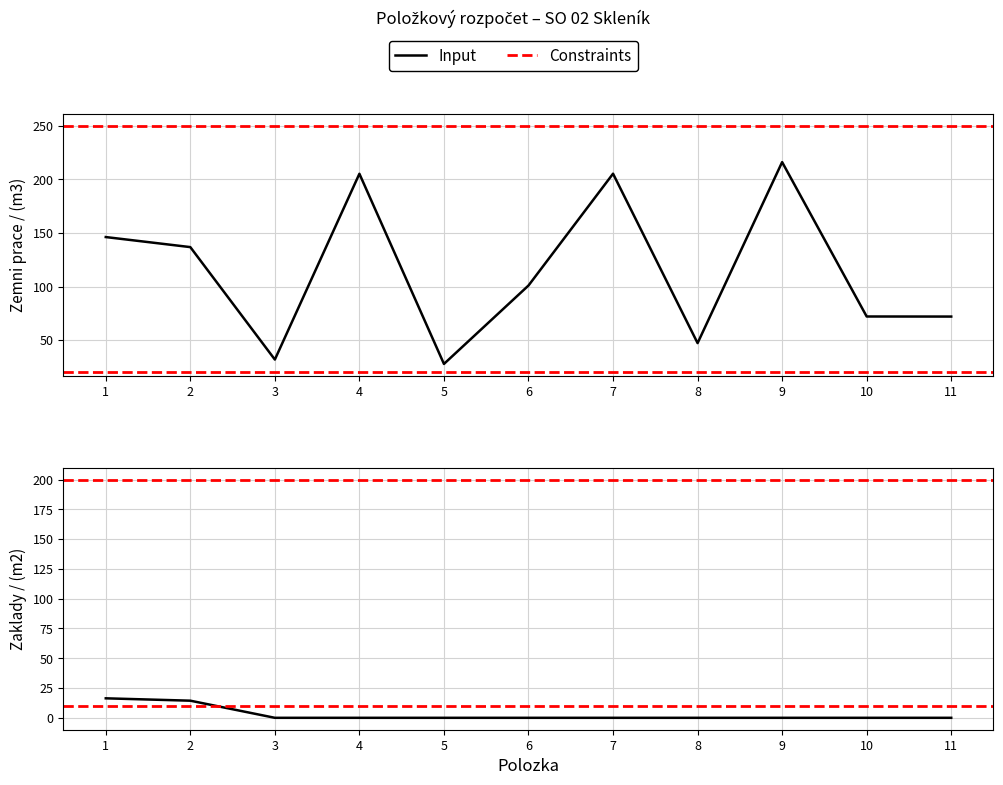

Is the value of Zaklady_mnozstvi at 8 greater than the value of Zemni_prace_mnozstvi at 2?

No